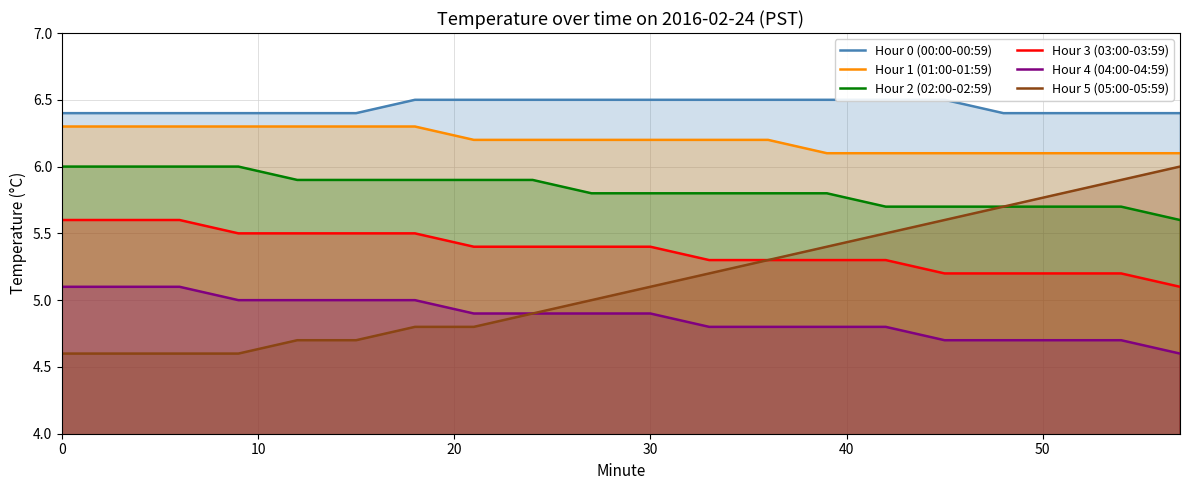

How many lines are shown in the chart?

6